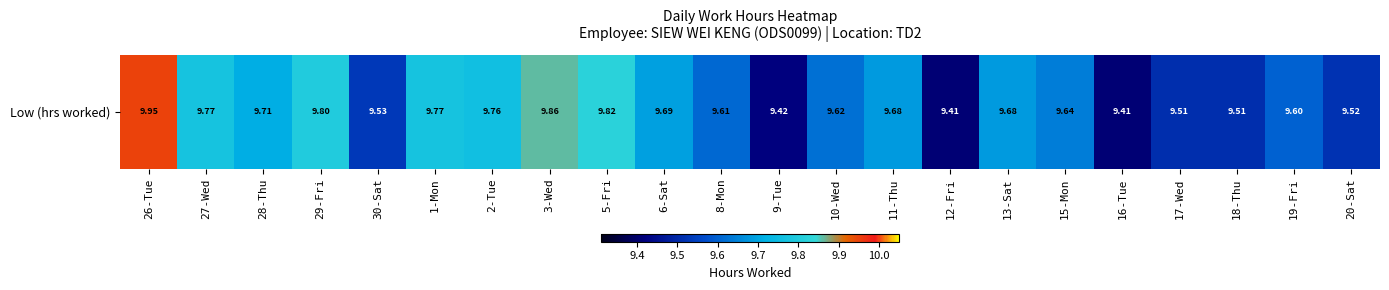

Reading right to left, extract all data points from this chart.

20-Sat=9.5	19-Fri=9.6	18-Thu=9.5	17-Wed=9.5	16-Tue=9.4	15-Mon=9.6	13-Sat=9.7	12-Fri=9.4	11-Thu=9.7	10-Wed=9.6	9-Tue=9.4	8-Mon=9.6	6-Sat=9.7	5-Fri=9.8	3-Wed=9.9	2-Tue=9.8	1-Mon=9.8	30-Sat=9.5	29-Fri=9.8	28-Thu=9.7	27-Wed=9.8	26-Tue=9.9